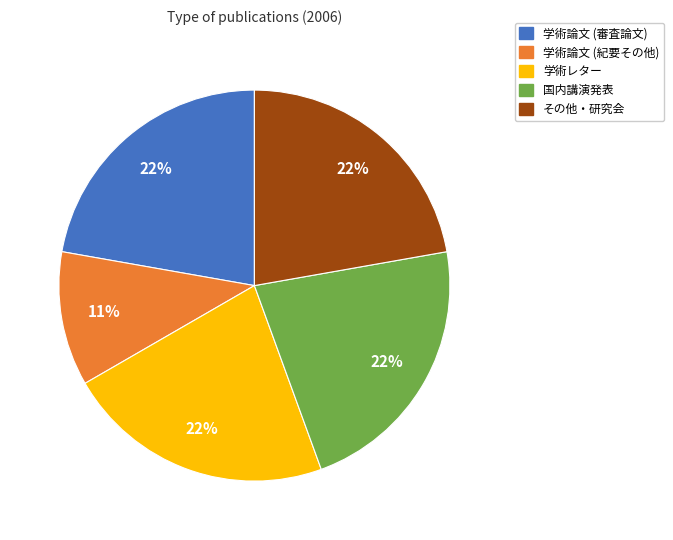

Count the number of slices in the pie.

5